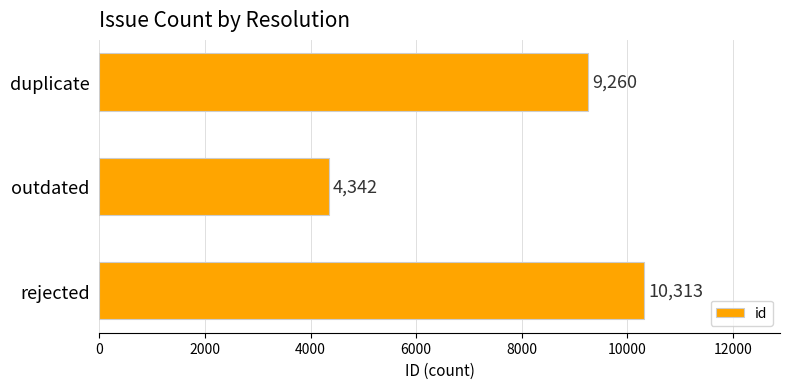

List the labels in order of value, smallest first.

outdated, duplicate, rejected